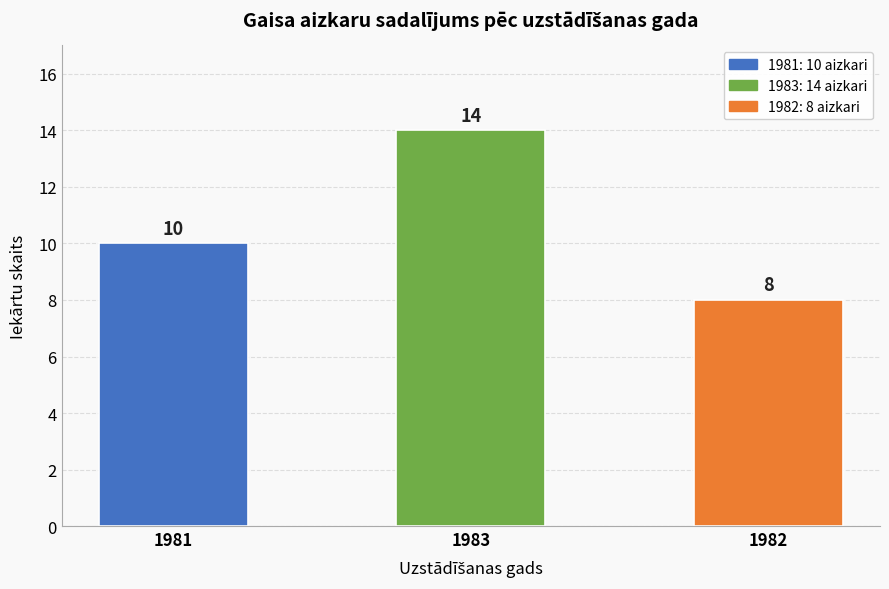

Does the chart contain stacked bars?

No